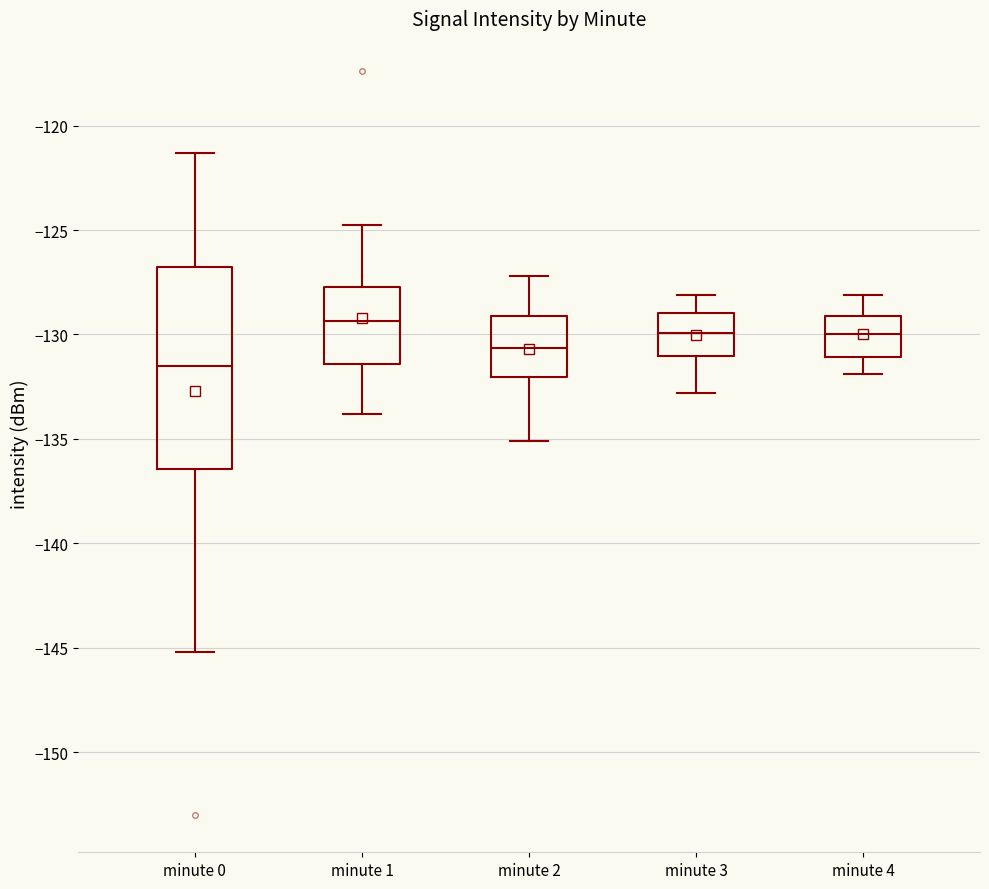

Reading left to right, transcribe this box plot: for each box, give where its median line is, the range the box spans, and where its two whiskers end, as read against the y-axis. The values are not printed on the chart, so give them approximately, as read against the axis.

minute 0: median -131.5, box -136.5 to -127.0, whiskers -145.0 to -121.5
minute 1: median -129.5, box -131.5 to -127.5, whiskers -134.0 to -125.0
minute 2: median -130.5, box -132.0 to -129.0, whiskers -135.0 to -127.0
minute 3: median -130.0, box -131.0 to -129.0, whiskers -133.0 to -128.0
minute 4: median -130.0, box -131.0 to -129.0, whiskers -132.0 to -128.0